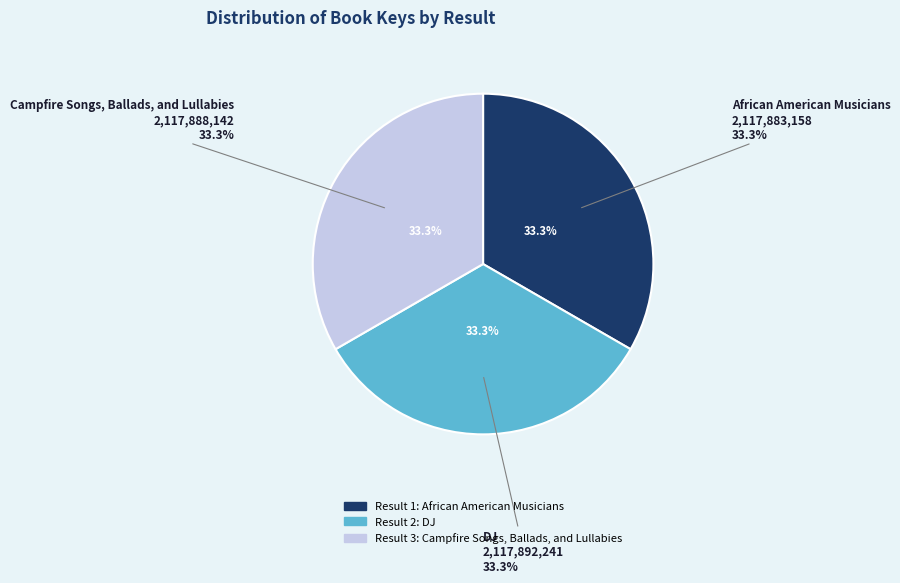

Approximately how many times larger is the value at 3 compared to 1?

1.0